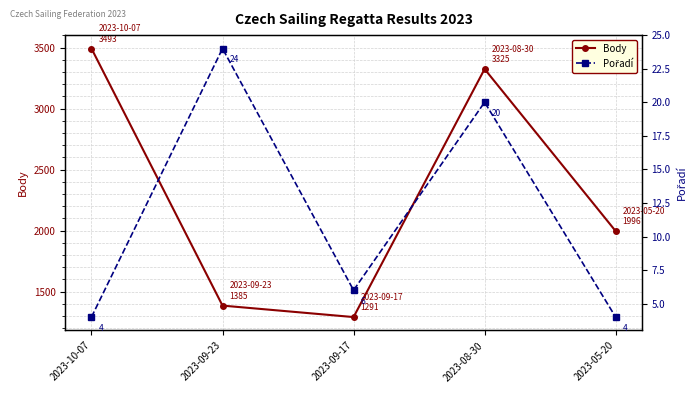

Rank the categories by Body value from lowest to highest.

2023-09-17, 2023-09-23, 2023-05-20, 2023-08-30, 2023-10-07